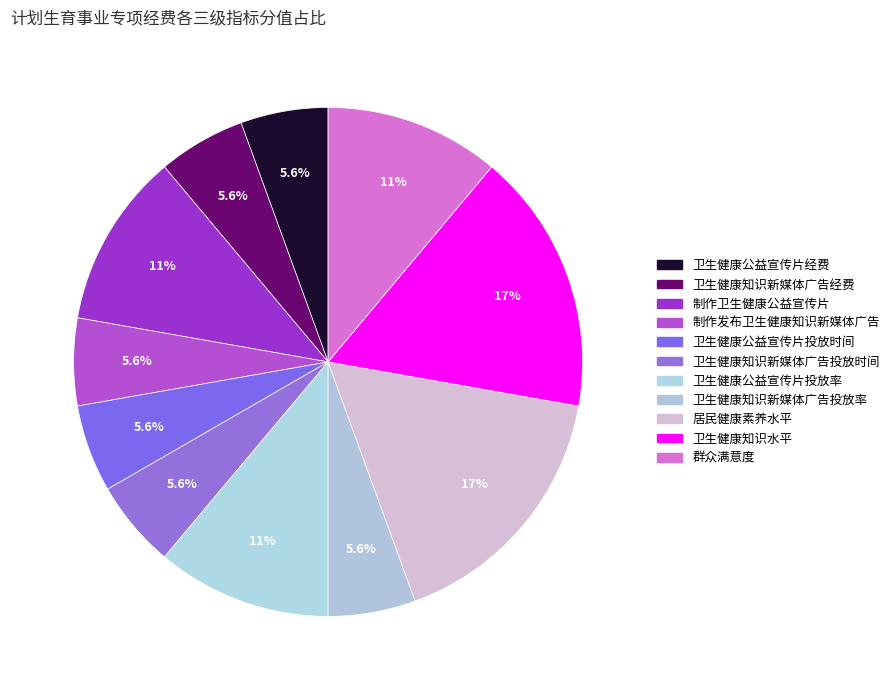

What percentage do 卫生健康知识新媒体广告投放时间 and 卫生健康知识新媒体广告投放率 together represent?

11.1%